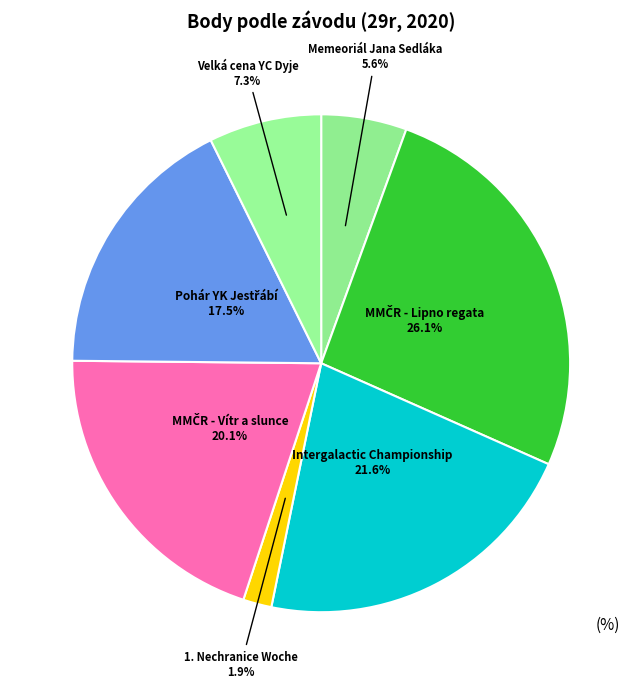

How many segments does this pie chart have?

7